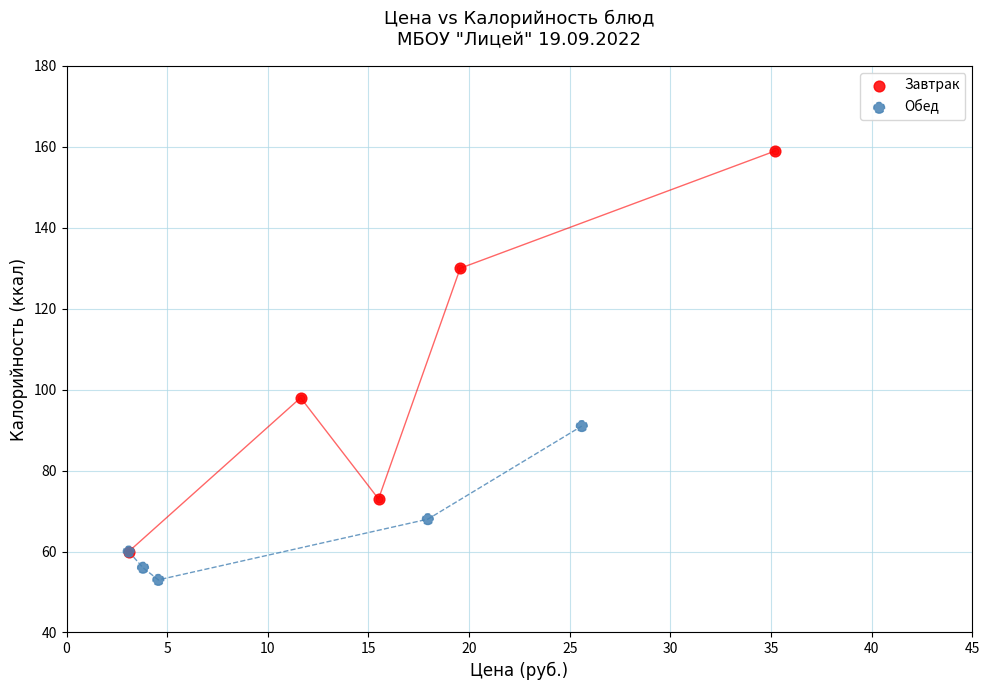

Which series reaches the minimum Y coordinate?

Обед